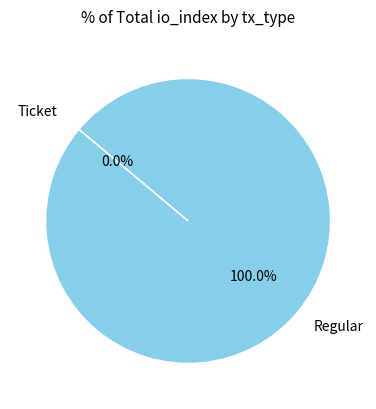

To the nearest percent, what is the combined percentage of Ticket and Regular?

100%